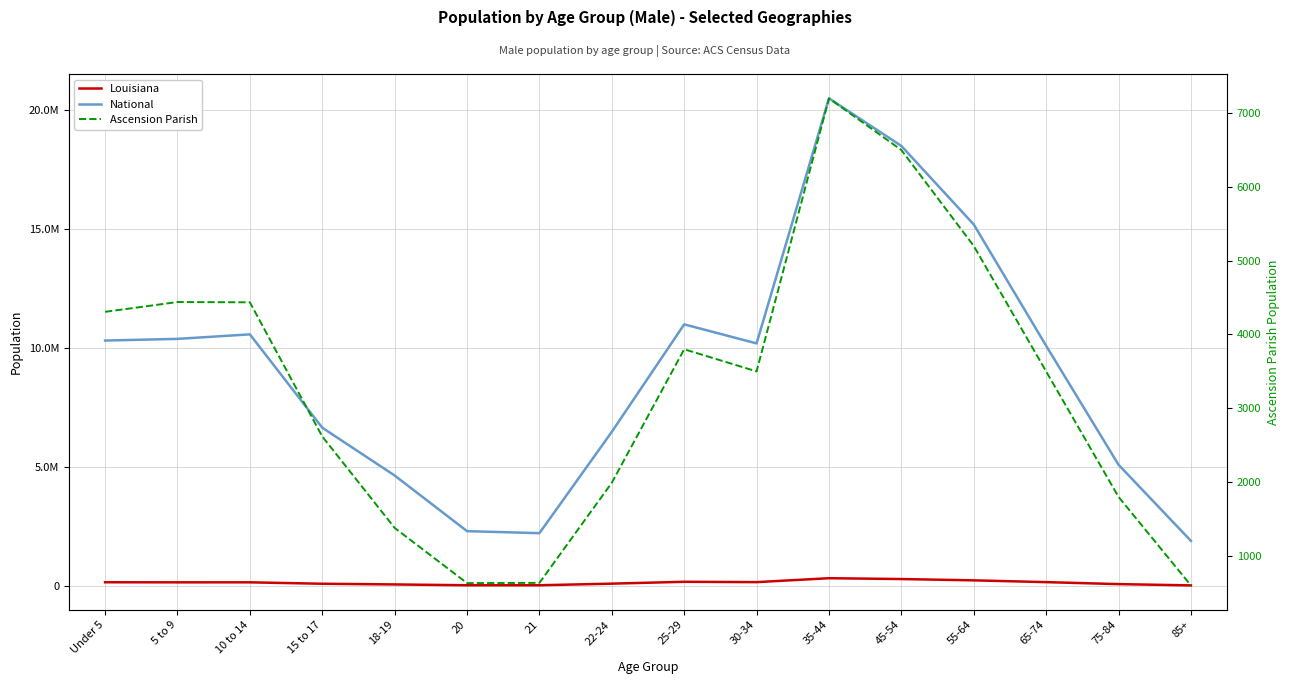

What are all the series names shown in the legend?

Louisiana, National, Ascension Parish